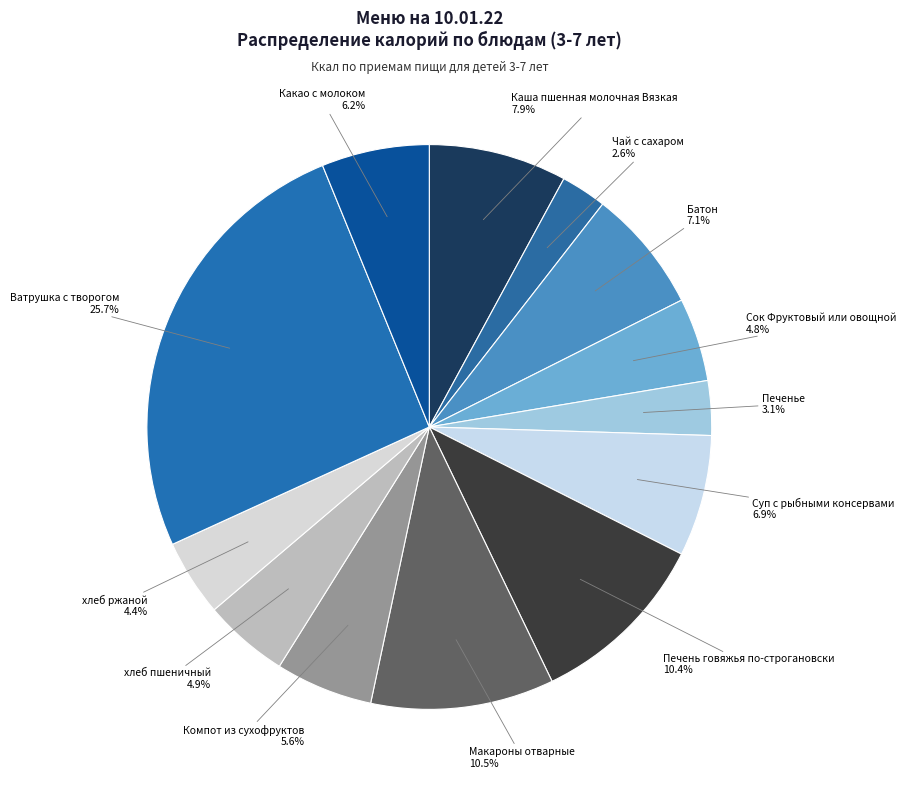

Count the number of slices in the pie.

13